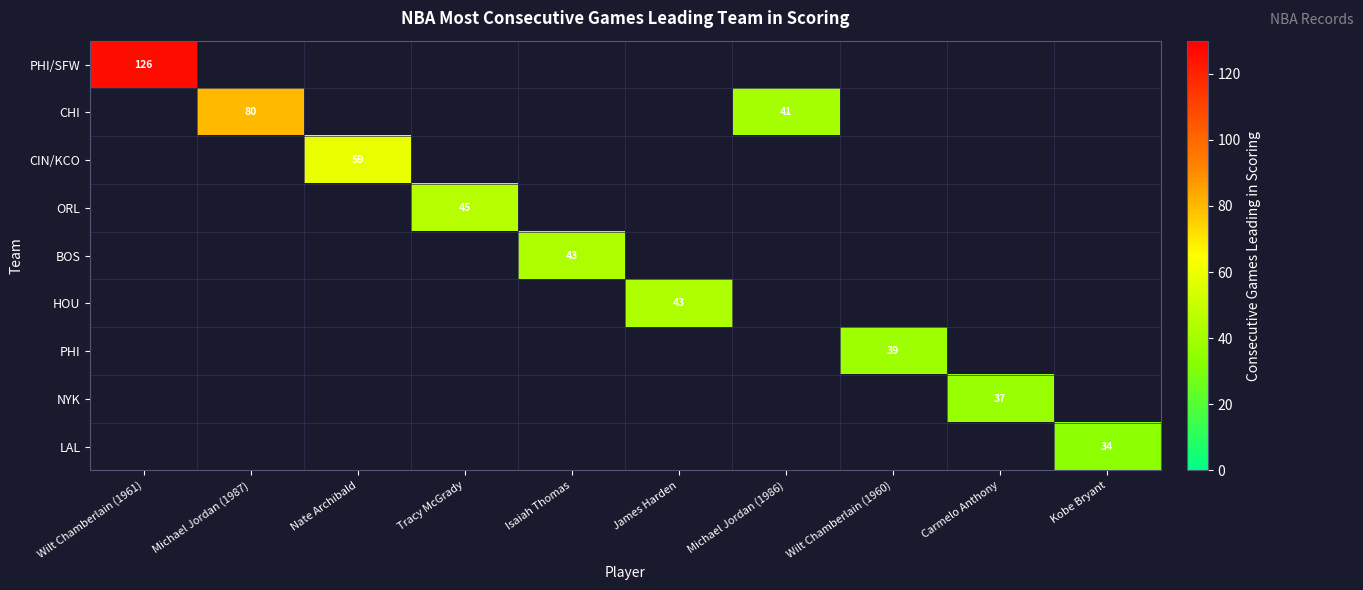

Between James Harden and Tracy McGrady, which is larger?

Tracy McGrady